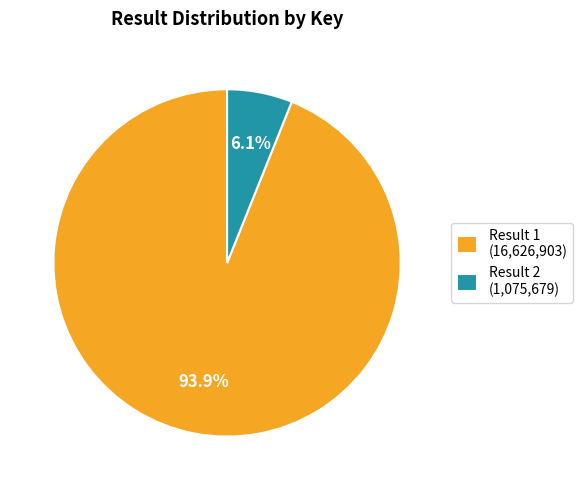

Count the number of slices in the pie.

2